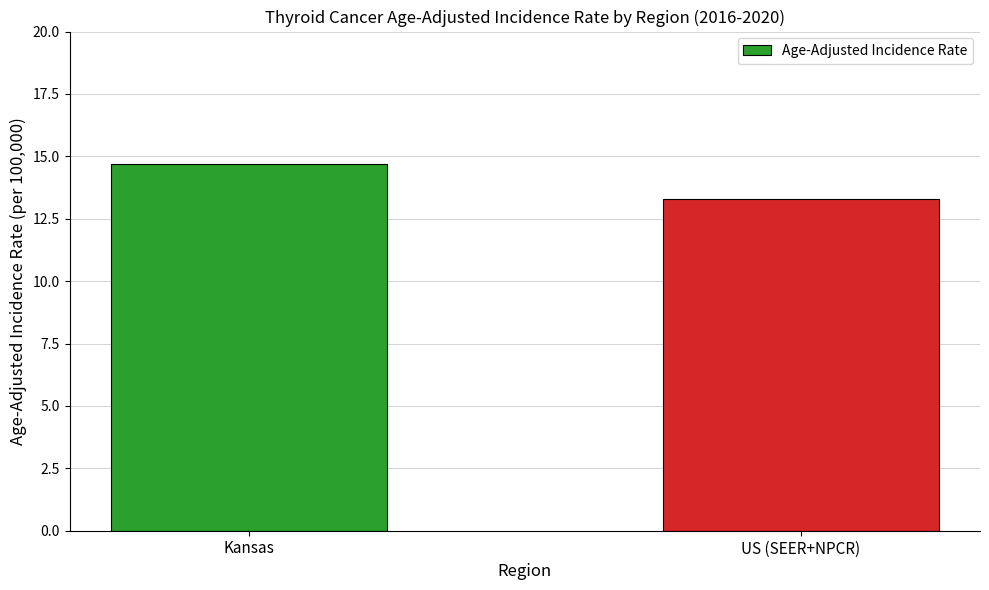

What is the difference between the maximum and minimum values?

1.4